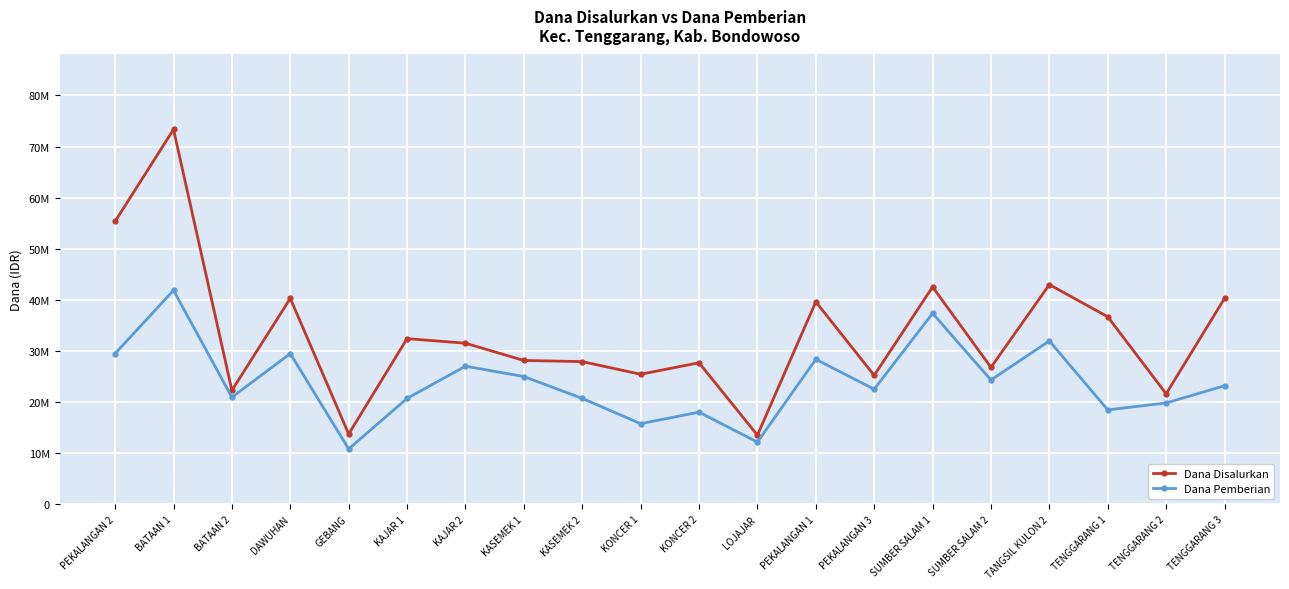

What are all the series names shown in the legend?

Dana Disalurkan, Dana Pemberian